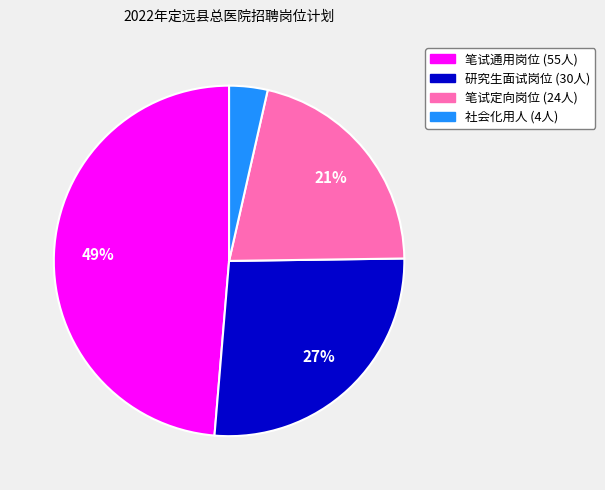

True or false: 社会化用人 (4人) accounts for 11% of the total.

False